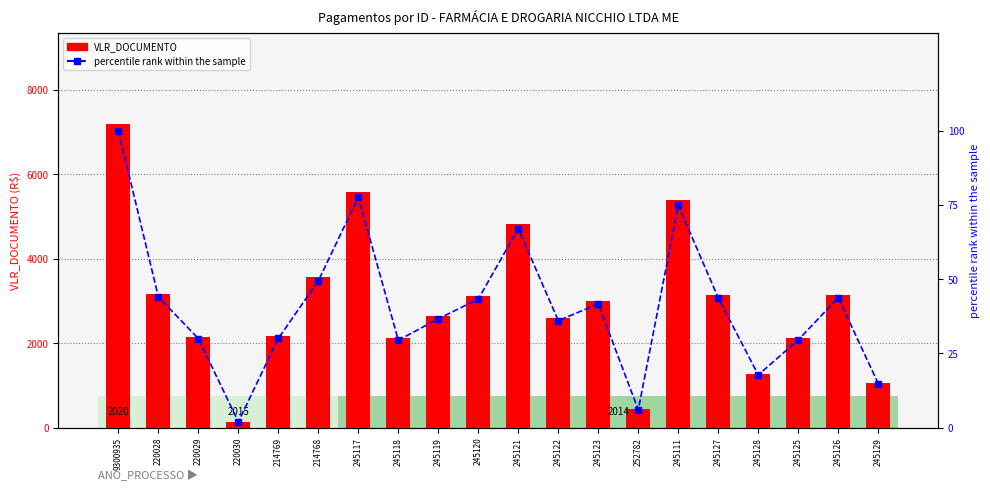

Reading left to right, extract all data points from this chart.

VLR_DOCUMENTO: 9300935=7196.0	220028=3169.3	220029=2158.5	220030=142.0	214769=2163.7	214768=3557.8	245117=5587.9	245118=2119.5	245119=2637.9	245120=3117.6	245121=4824.3	245122=2594.5	245123=3000.0	252782=432.0	245111=5388.4	245127=3145.7	245128=1278.4	245125=2125.5	245126=3151.0	245129=1068.2
percentile rank within the sample: 9300935=100.0	220028=44.0	220029=30.0	220030=2.0	214769=30.1	214768=49.4	245117=77.7	245118=29.5	245119=36.7	245120=43.3	245121=67.0	245122=36.1	245123=41.7	252782=6.0	245111=74.9	245127=43.7	245128=17.8	245125=29.5	245126=43.8	245129=14.8